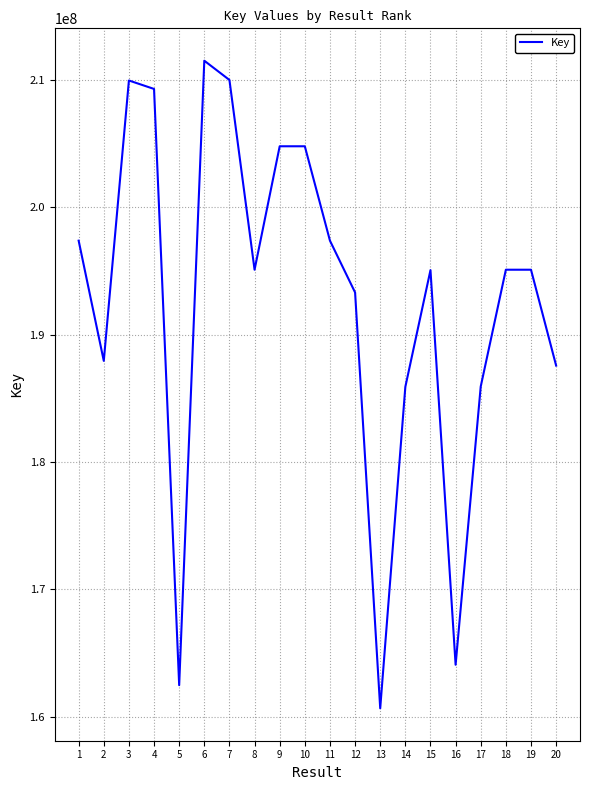

Read the value at 12, to the nearest 100.

193321700